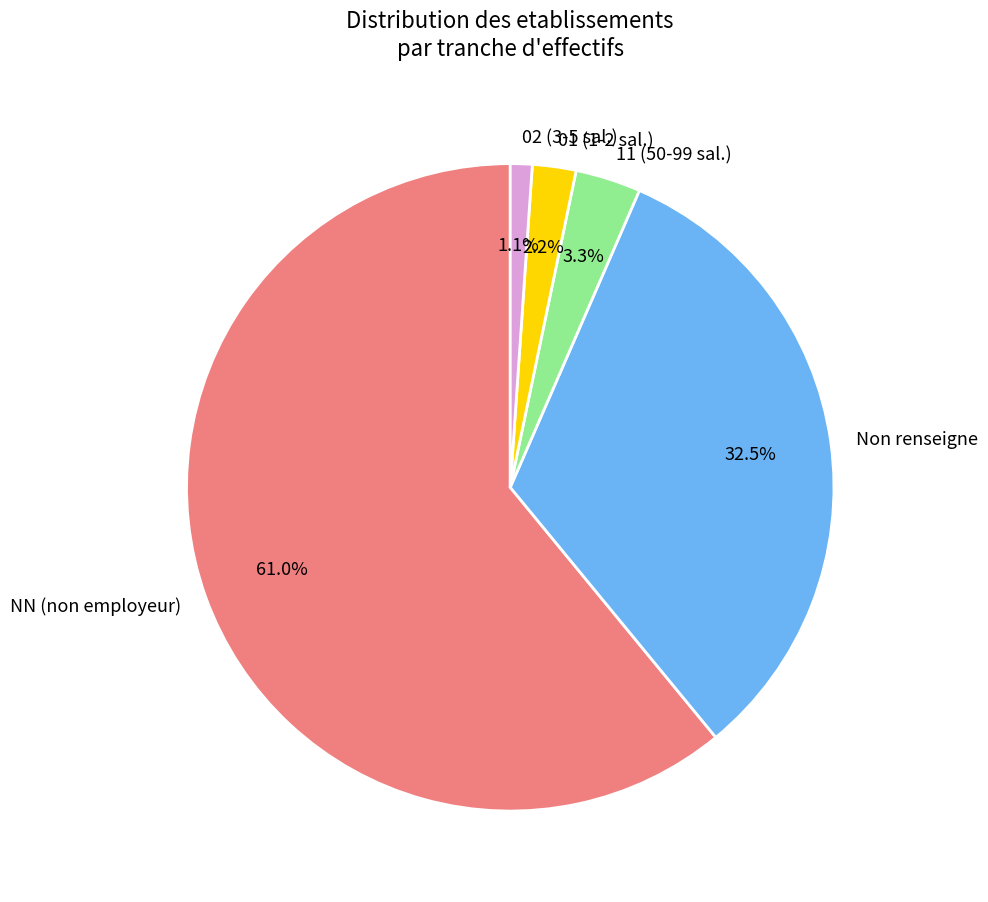

Does 01 (1-2 sal.) represent more than half of the total?

No